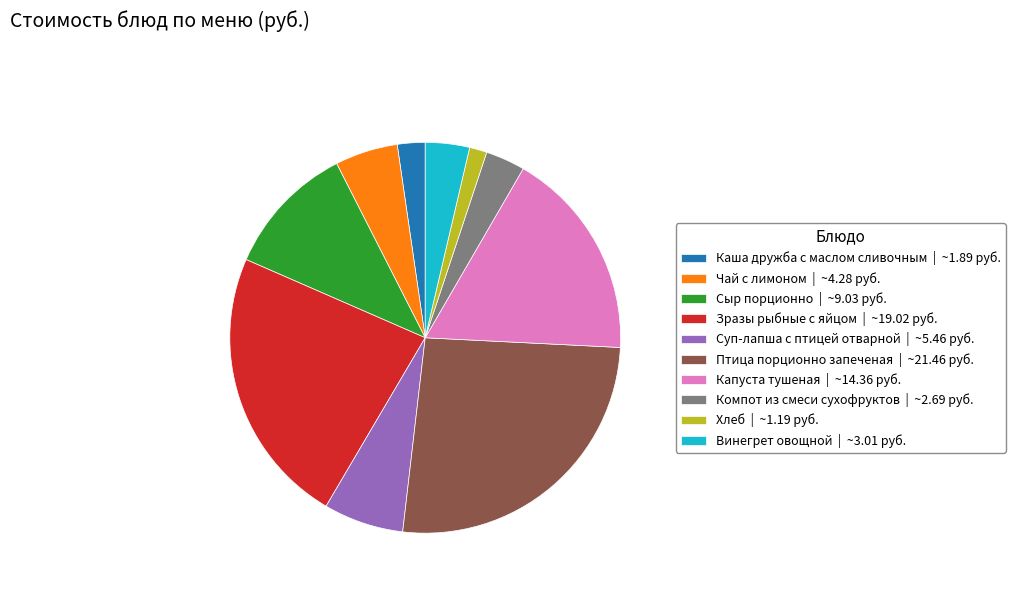

Between Винегрет овощной and Сыр порционно, which is larger?

Сыр порционно